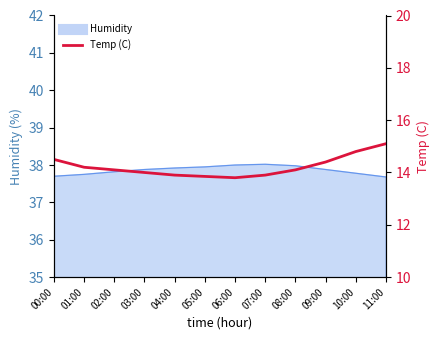

Is it true that the value at 00:00 is 4.1?

False